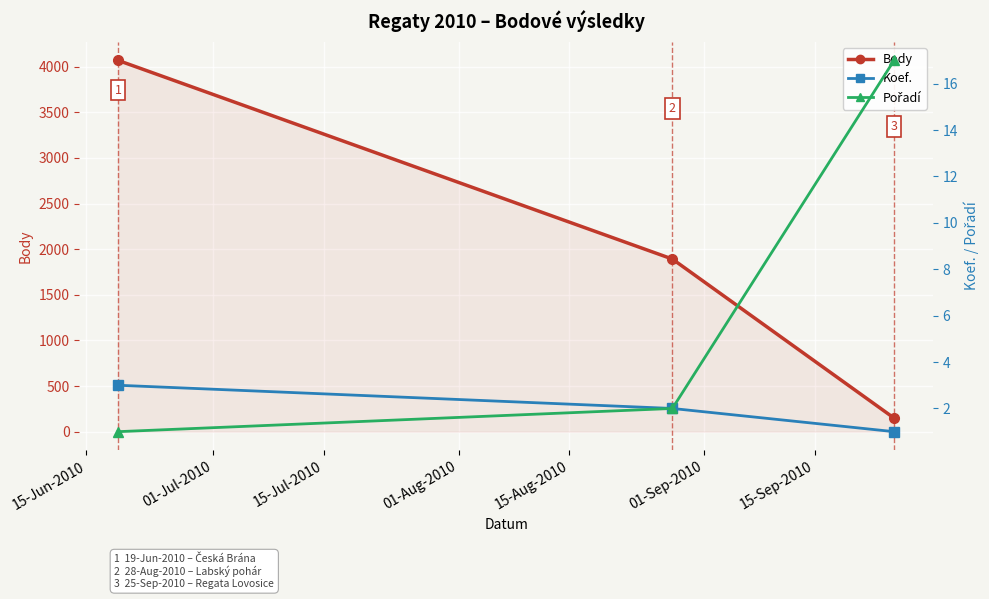

The Pořadí series shows 1 at 15-Jun-2010. True or false?

True